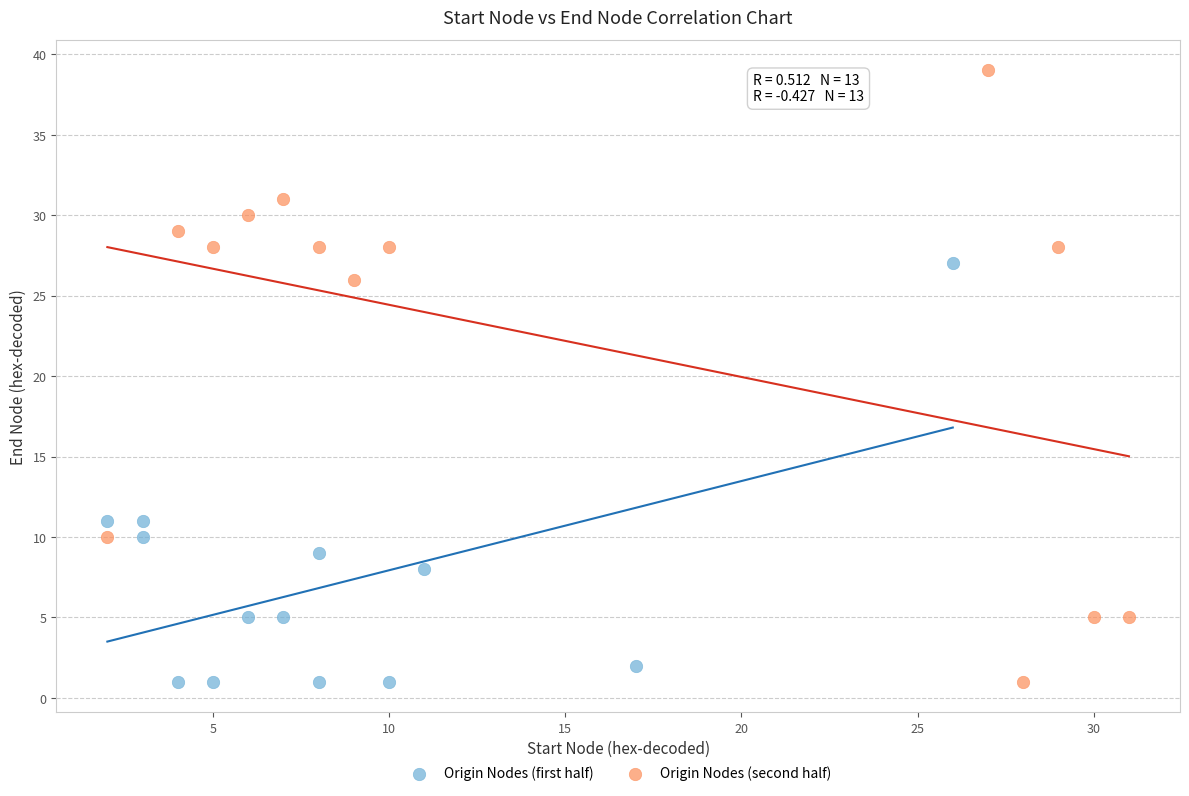

Which series reaches the maximum Y coordinate?

Origin Nodes (second half)